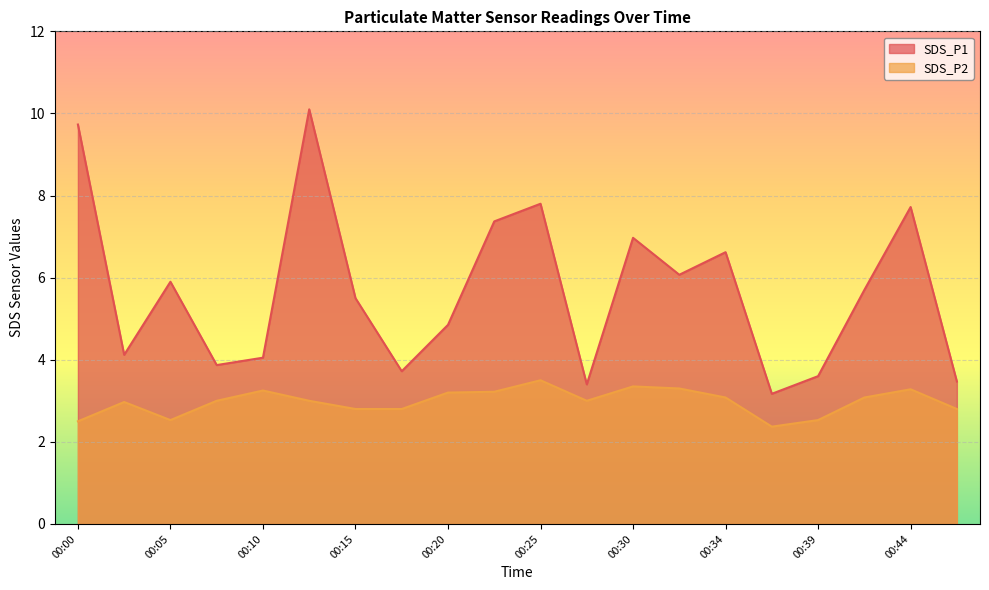

What is the average value of the SDS_P1 series?

5.7